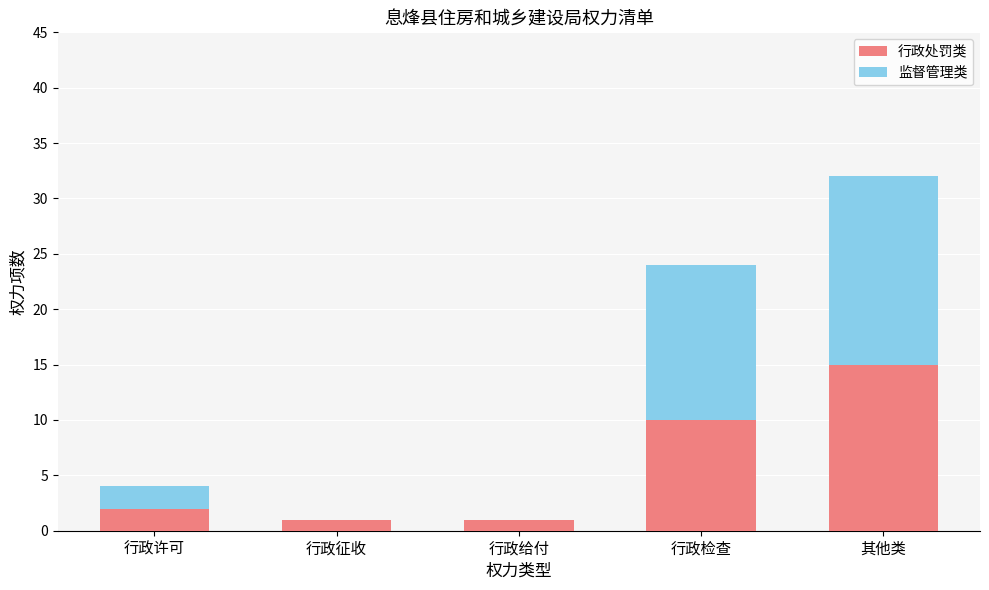

What is the total value across all series at 行政许可?

4